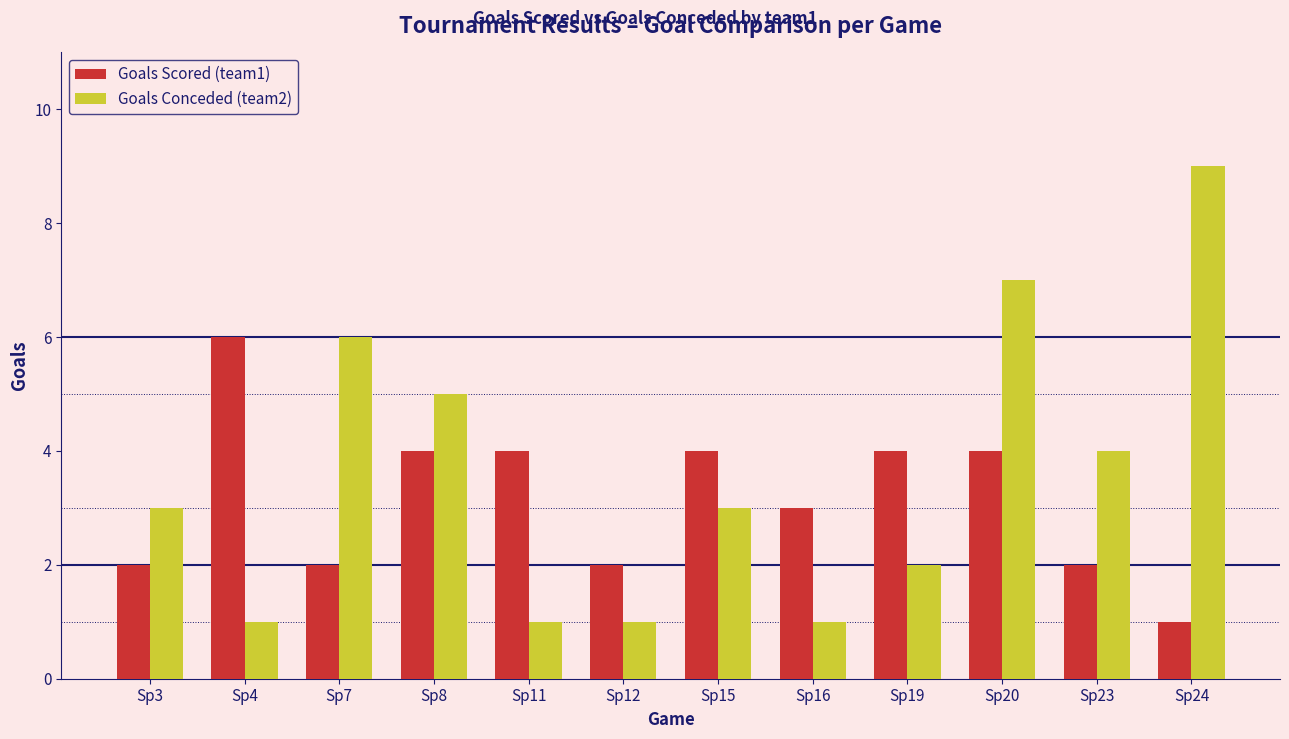

How many categories are shown in the chart?

12